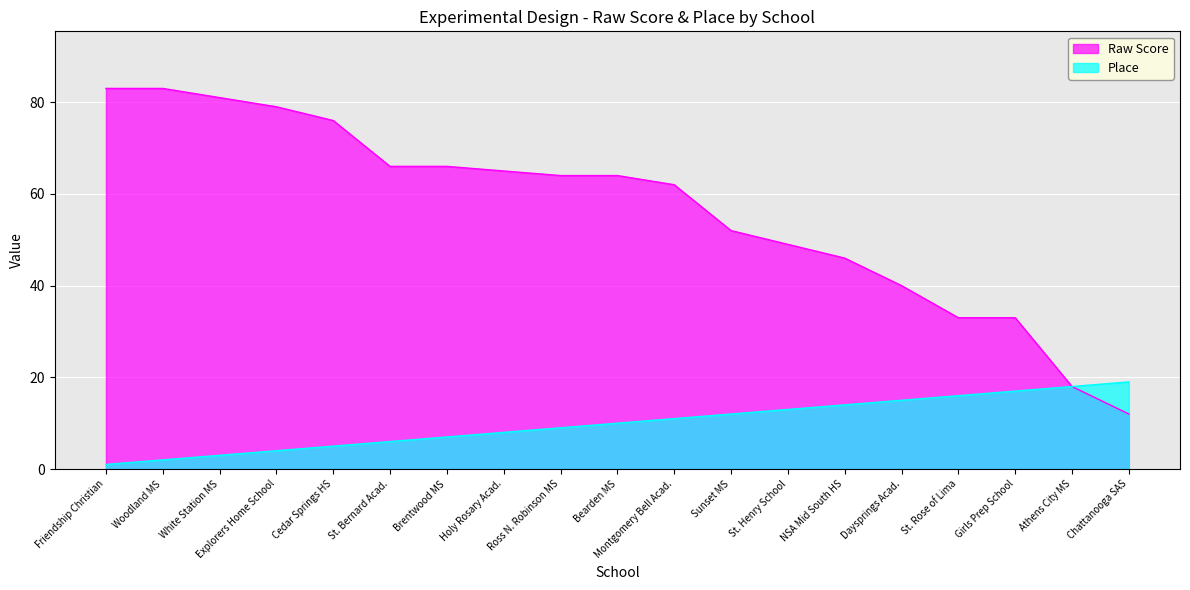

Between Friendship Christian School and St. Rose of Lima, which series saw the biggest shift?

Raw Score